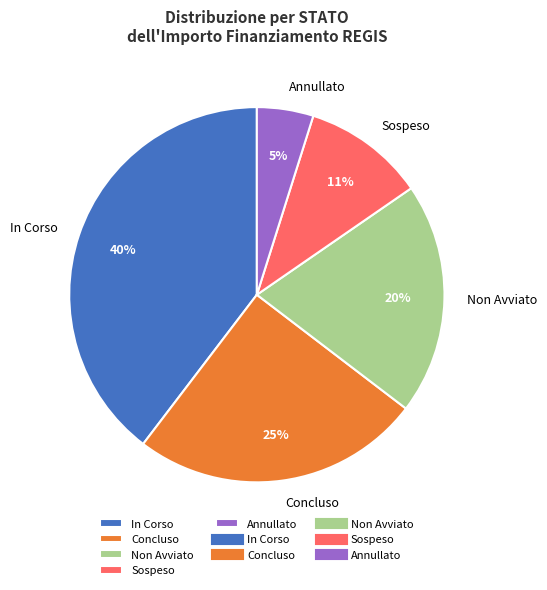

To the nearest percent, what is the difference between the Annullato and In Corso slice percentages?

35%